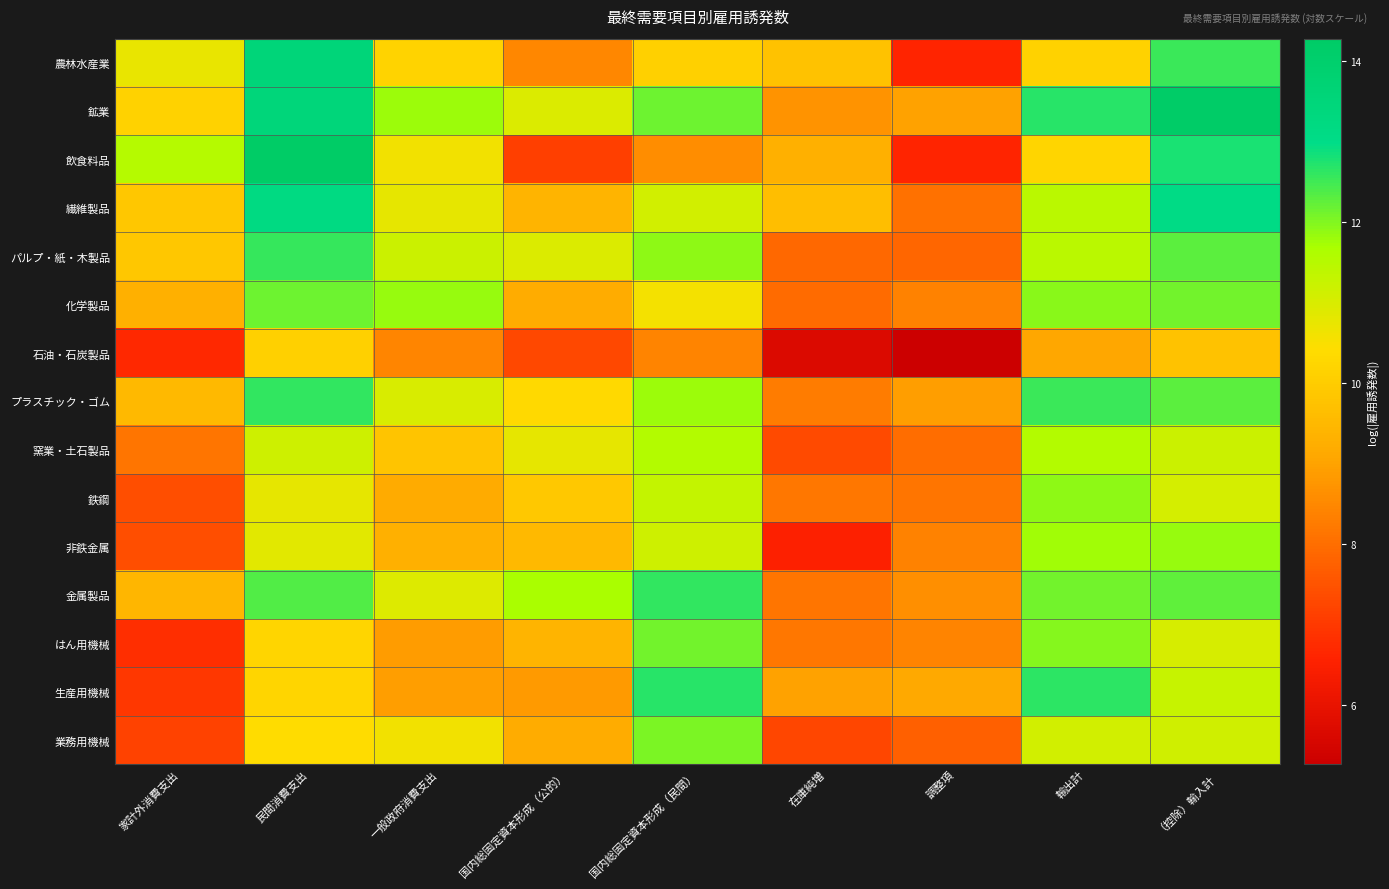

Reading left to right, what are all the values shown in this chart?

農林水産業: 家計外消費支出=10.7	民間消費支出=13.5	一般政府消費支出=10.2	国内総固定資本形成（公的）=8.5	国内総固定資本形成（民間）=10.1	在庫純増=9.8	調整項=6.6	輸出計=10.1	（控除）輸入計=12.5
鉱業: 家計外消費支出=10.1	民間消費支出=13.5	一般政府消費支出=11.8	国内総固定資本形成（公的）=10.9	国内総固定資本形成（民間）=12.1	在庫純増=8.7	調整項=9.0	輸出計=12.7	（控除）輸入計=14.2
飲食料品: 家計外消費支出=11.5	民間消費支出=14.3	一般政府消費支出=10.6	国内総固定資本形成（公的）=7.1	国内総固定資本形成（民間）=8.6	在庫純増=9.3	調整項=6.6	輸出計=10.2	（控除）輸入計=12.8
繊維製品: 家計外消費支出=9.9	民間消費支出=13.2	一般政府消費支出=10.8	国内総固定資本形成（公的）=9.4	国内総固定資本形成（民間）=11.1	在庫純増=9.7	調整項=8.1	輸出計=11.4	（控除）輸入計=13.1
パルプ・紙・木製品: 家計外消費支出=9.9	民間消費支出=12.6	一般政府消費支出=11.2	国内総固定資本形成（公的）=11.0	国内総固定資本形成（民間）=11.9	在庫純増=7.9	調整項=7.8	輸出計=11.4	（控除）輸入計=12.3
化学製品: 家計外消費支出=9.3	民間消費支出=12.2	一般政府消費支出=11.8	国内総固定資本形成（公的）=9.2	国内総固定資本形成（民間）=10.6	在庫純増=7.9	調整項=8.4	輸出計=11.9	（控除）輸入計=12.1
石油・石炭製品: 家計外消費支出=6.7	民間消費支出=10.1	一般政府消費支出=8.4	国内総固定資本形成（公的）=7.3	国内総固定資本形成（民間）=8.4	在庫純増=5.7	調整項=5.3	輸出計=9.1	（控除）輸入計=9.8
プラスチック・ゴム: 家計外消費支出=9.5	民間消費支出=12.6	一般政府消費支出=11.0	国内総固定資本形成（公的）=10.3	国内総固定資本形成（民間）=11.8	在庫純増=8.3	調整項=8.9	輸出計=12.5	（控除）輸入計=12.3
窯業・土石製品: 家計外消費支出=8.1	民間消費支出=11.1	一般政府消費支出=9.8	国内総固定資本形成（公的）=10.8	国内総固定資本形成（民間）=11.6	在庫純増=7.3	調整項=8.0	輸出計=11.5	（控除）輸入計=11.2
鉄鋼: 家計外消費支出=7.4	民間消費支出=10.8	一般政府消費支出=9.1	国内総固定資本形成（公的）=9.9	国内総固定資本形成（民間）=11.3	在庫純増=8.2	調整項=8.1	輸出計=11.9	（控除）輸入計=11.0
非鉄金属: 家計外消費支出=7.4	民間消費支出=10.8	一般政府消費支出=9.3	国内総固定資本形成（公的）=9.5	国内総固定資本形成（民間）=11.1	在庫純増=6.5	調整項=8.4	輸出計=11.7	（控除）輸入計=11.8
金属製品: 家計外消費支出=9.4	民間消費支出=12.4	一般政府消費支出=10.9	国内総固定資本形成（公的）=11.7	国内総固定資本形成（民間）=12.6	在庫純増=8.1	調整項=8.6	輸出計=12.1	（控除）輸入計=12.3
はん用機械: 家計外消費支出=6.8	民間消費支出=10.2	一般政府消費支出=8.9	国内総固定資本形成（公的）=9.4	国内総固定資本形成（民間）=12.1	在庫純増=8.2	調整項=8.4	輸出計=12.0	（控除）輸入計=11.0
生産用機械: 家計外消費支出=7.0	民間消費支出=10.2	一般政府消費支出=8.9	国内総固定資本形成（公的）=8.8	国内総固定資本形成（民間）=12.7	在庫純増=9.0	調整項=9.1	輸出計=12.6	（控除）輸入計=11.3
業務用機械: 家計外消費支出=7.2	民間消費支出=10.4	一般政府消費支出=10.6	国内総固定資本形成（公的）=9.2	国内総固定資本形成（民間）=12.0	在庫純増=7.3	調整項=7.7	輸出計=11.1	（控除）輸入計=11.1